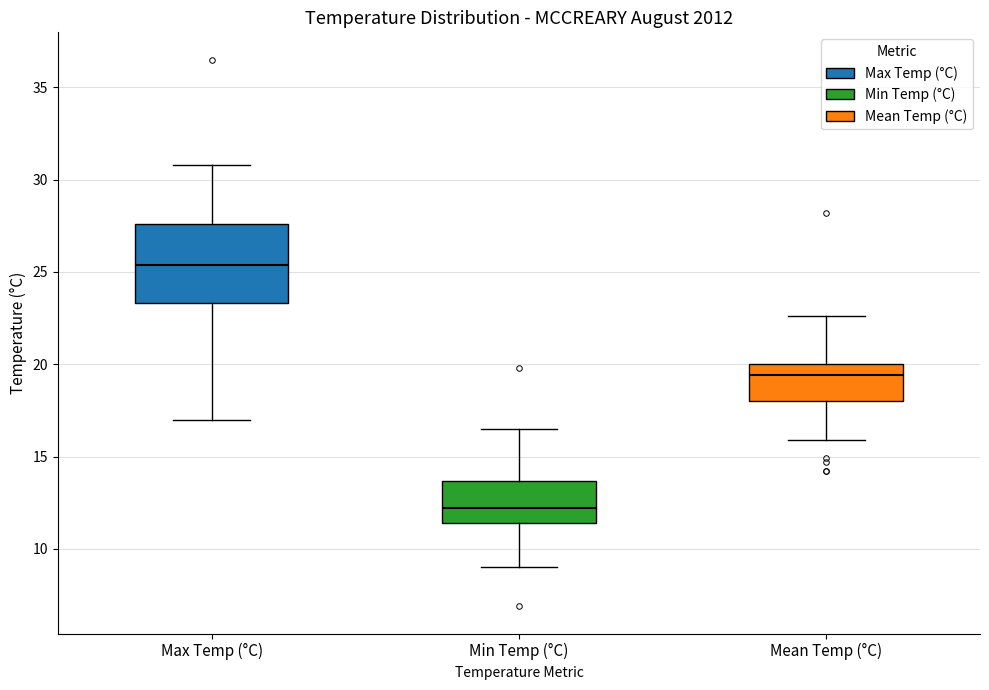

Which box's median line is the highest?

Max Temp (°C)